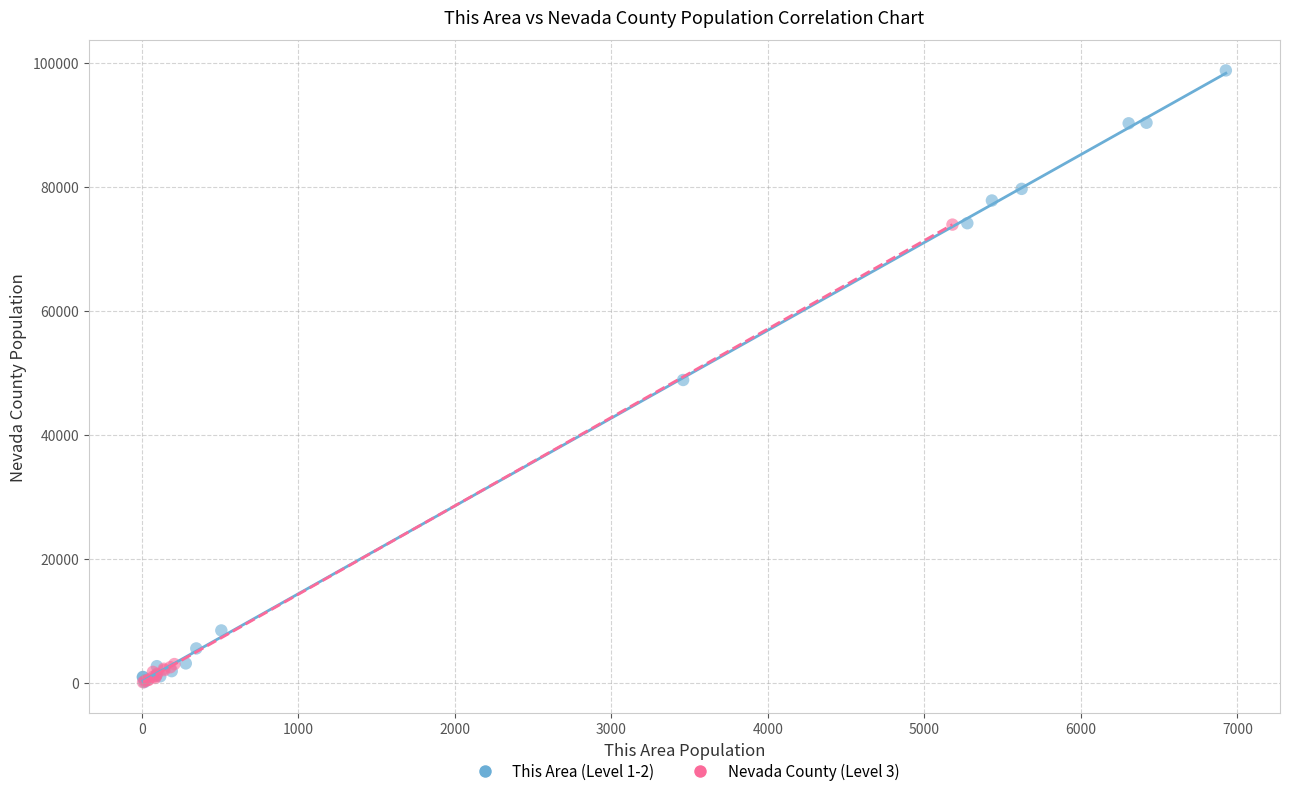

Which series contains the highest Y value?

This Area (Level 1-2)